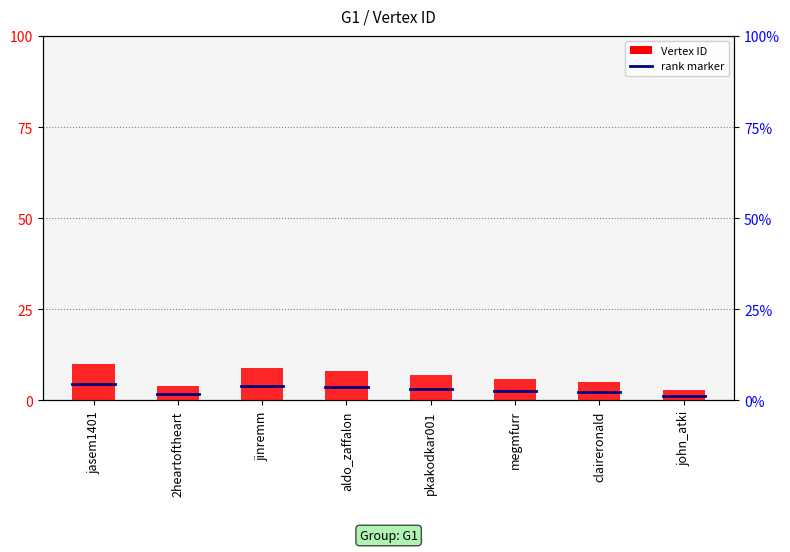

Reading left to right, extract all data points from this chart.

jasem1401=10	2heartoftheart=4	jinremm=9	aldo_zaffalon=8	pkakodkar001=7	megmfurr=6	claireronald=5	john_atki=3